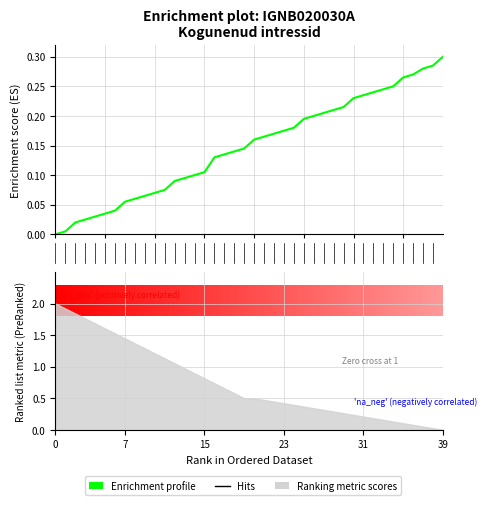

What is the sum of the values at 15 and 21?

0.3